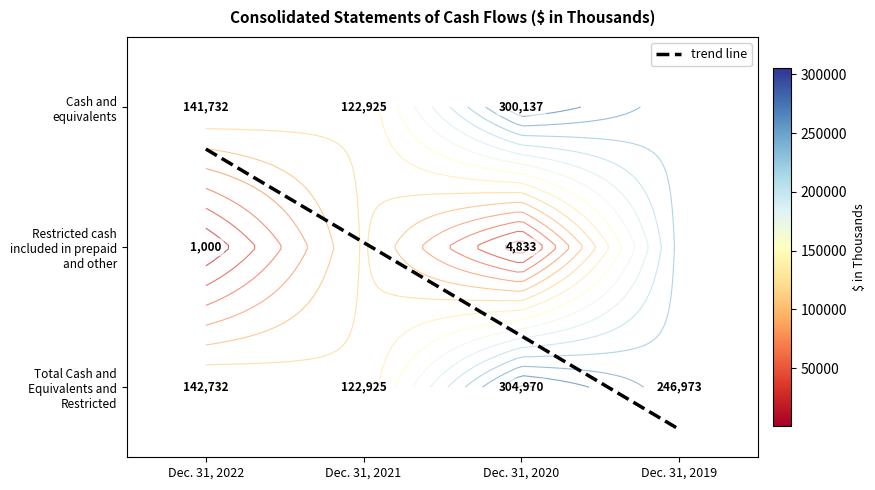

What is the difference between the Total Cash and Equivalents and Restricted values at Dec. 31, 2022 and Dec. 31, 2020?

162238